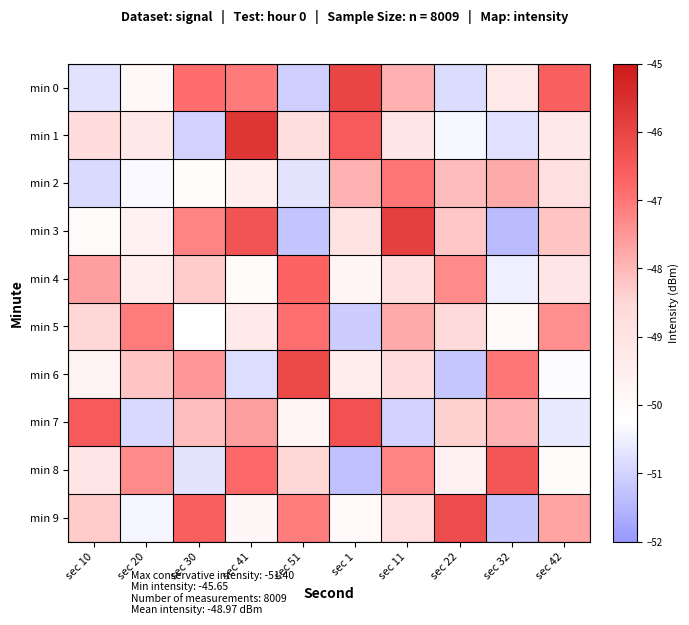

What is the difference between the highest and lowest values at sec 51?

5.1